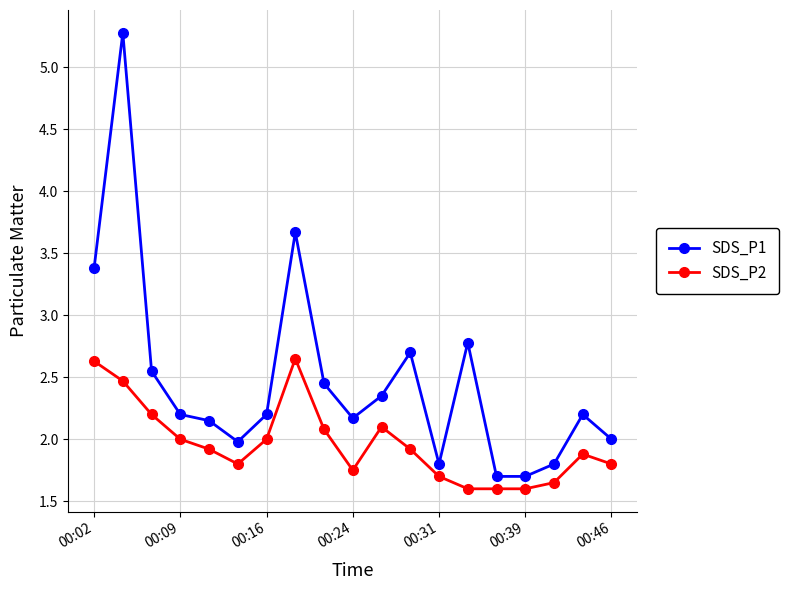

Which series has the widest spread of values?

SDS_P1